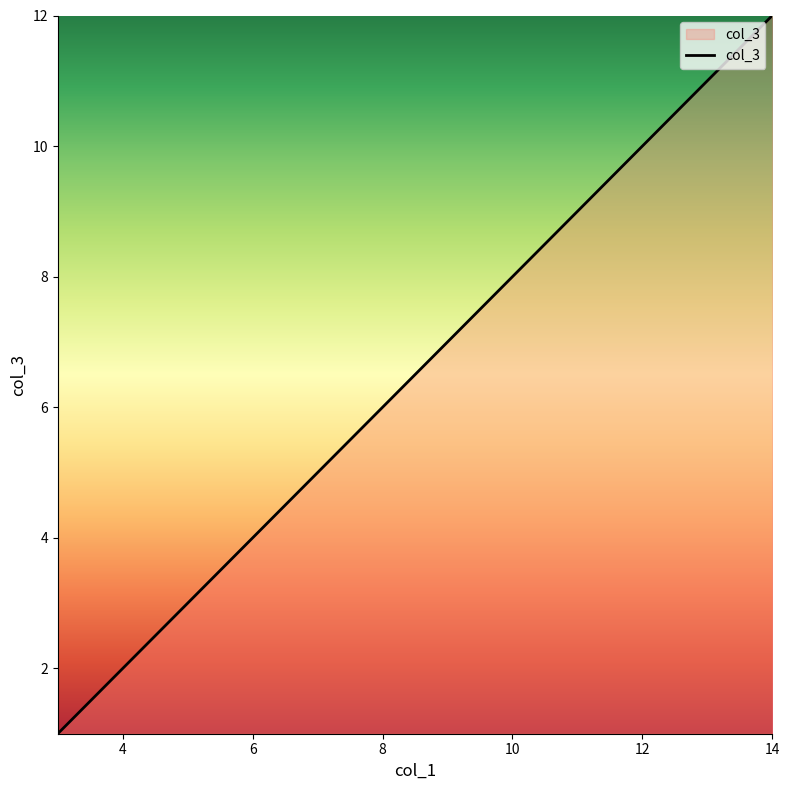

What is the difference between the maximum and minimum values?

11